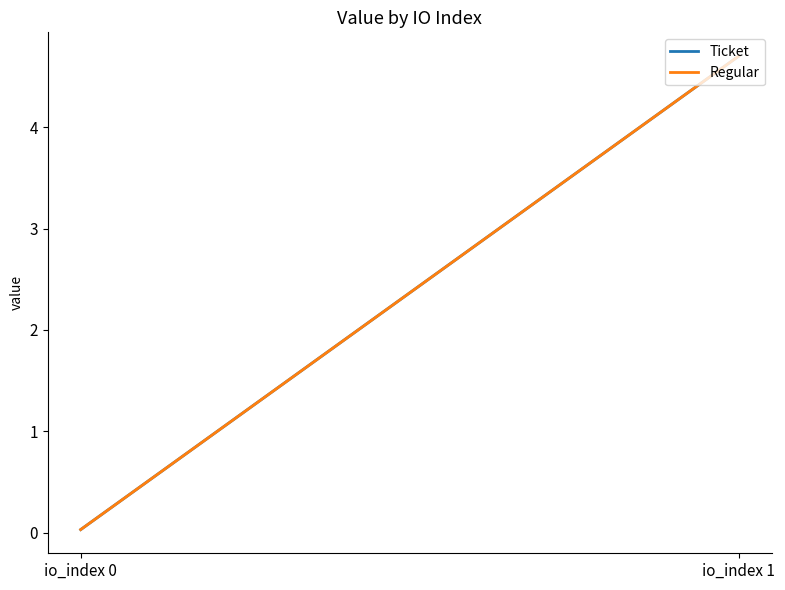

Reading right to left, transcribe all the data shown in this chart.

Ticket: io_index 1=4.7	io_index 0=0.0
Regular: io_index 1=4.7	io_index 0=0.0